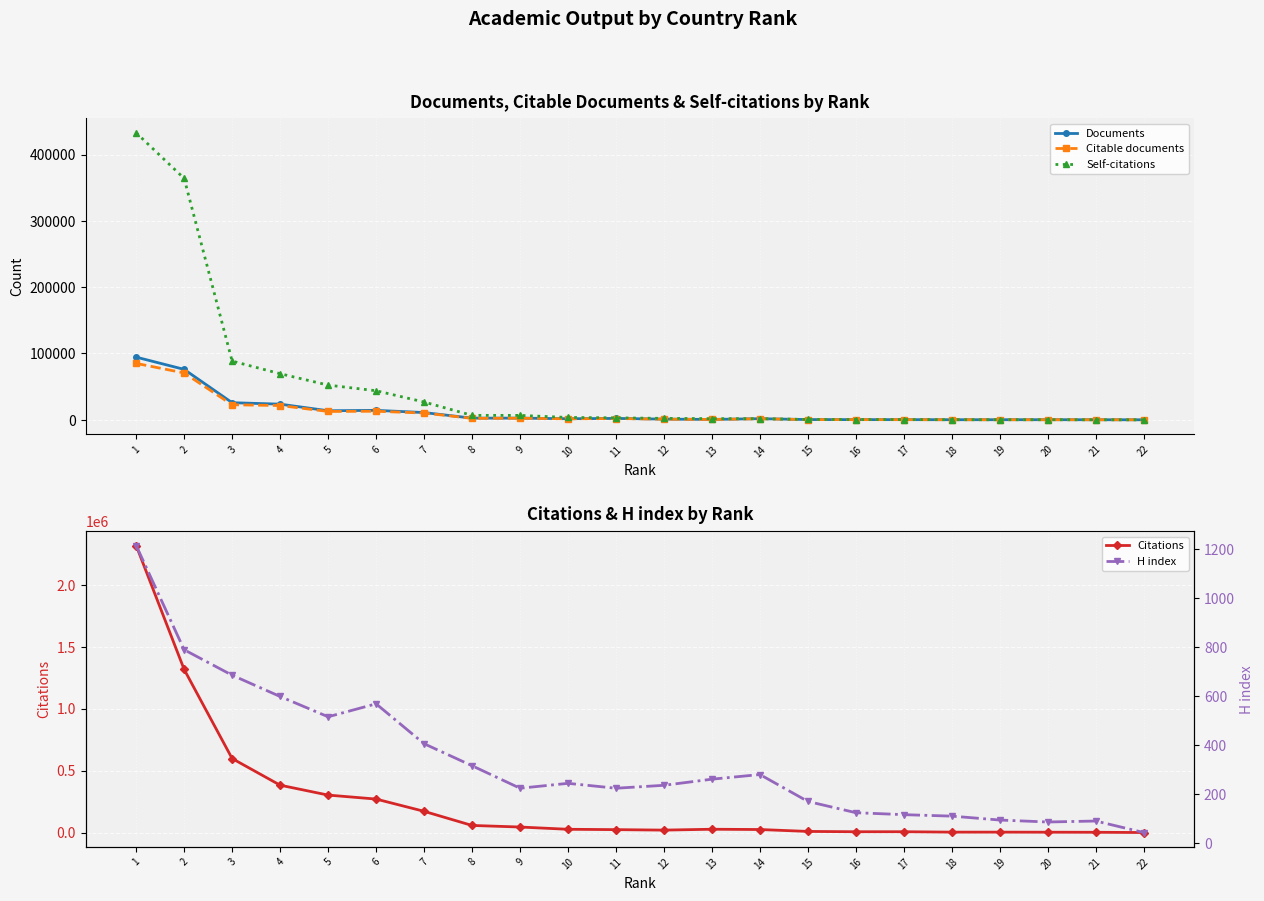

True or false: Citations has a value of 6854 at 17.

True